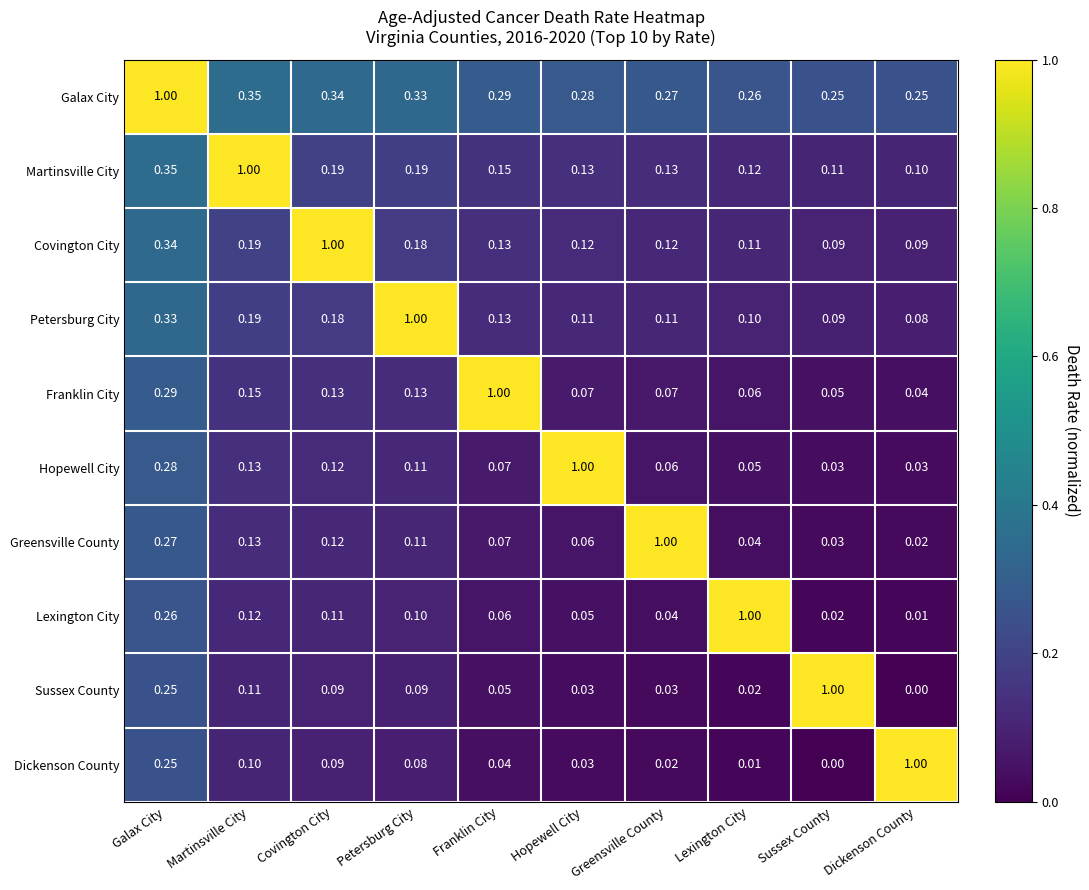

Is the value of Martinsville City at Lexington City greater than the value of Galax City at Martinsville City?

No